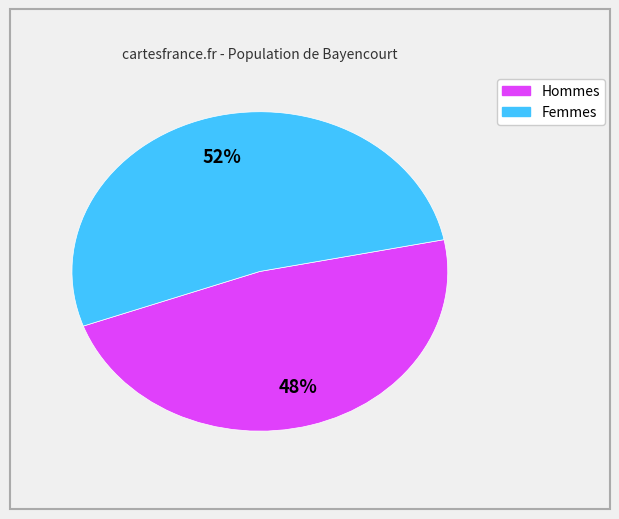

Count the number of slices in the pie.

2